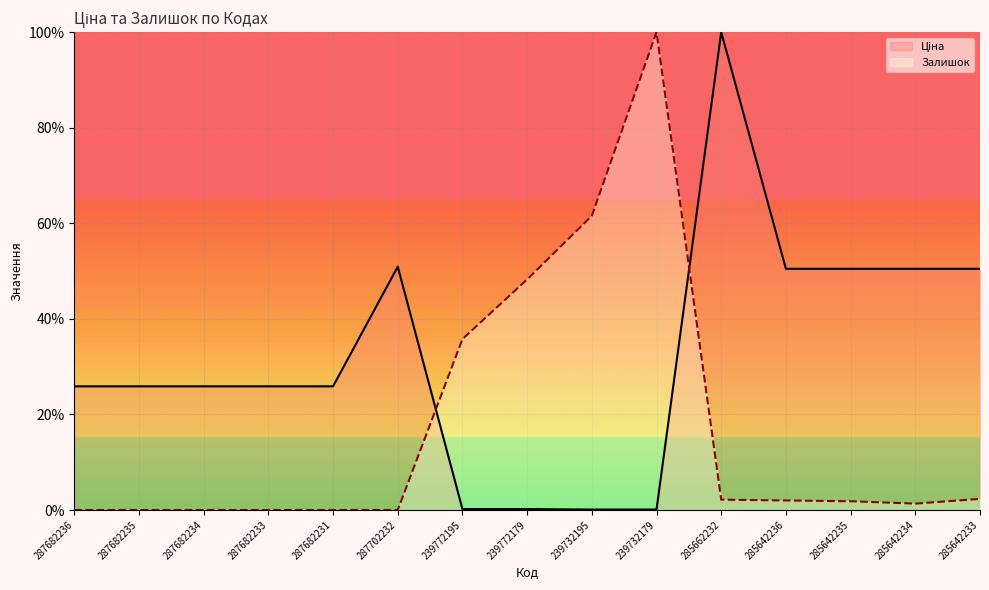

At which category is the sum across all series the highest?

285662232